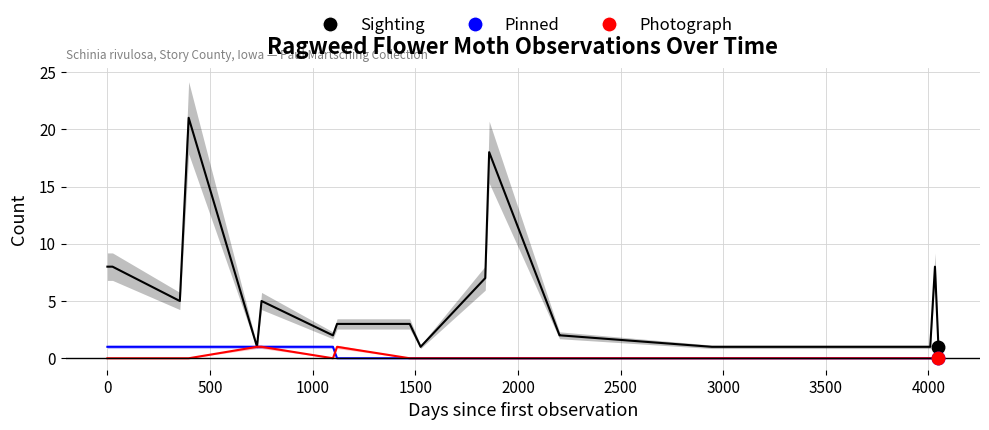

What is the sum of all Photograph values?

3